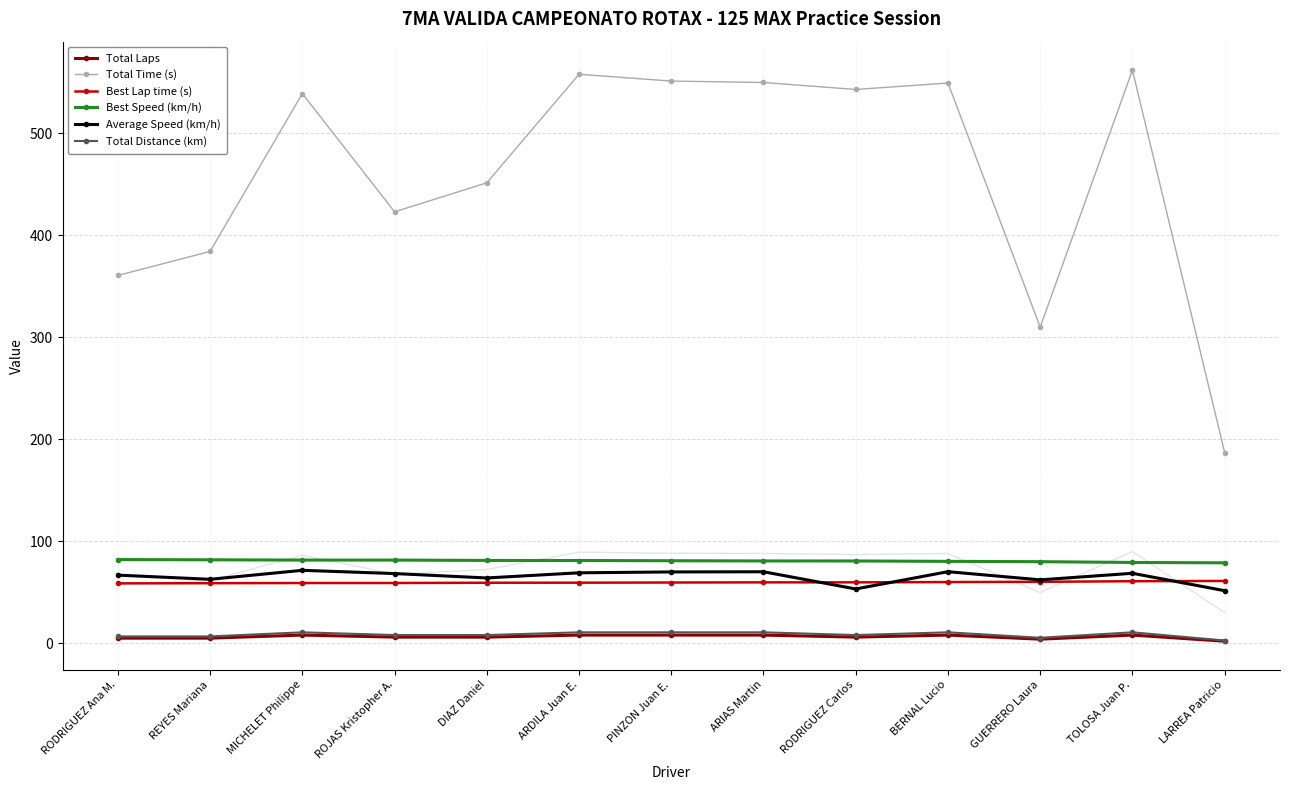

At ARDILA Juan E., list the series in order from smallest to largest.

Total Laps, Total Distance (km), Best Lap time (s), Average Speed (km/h), Best Speed (km/h), Total Time (s)